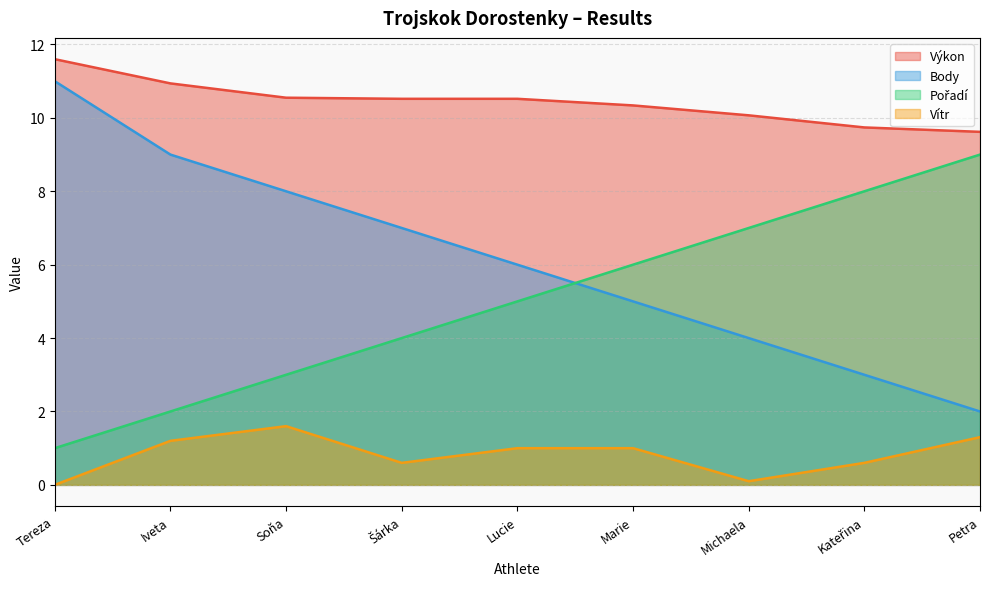

At which label does Vítr first exceed 1?

Iveta